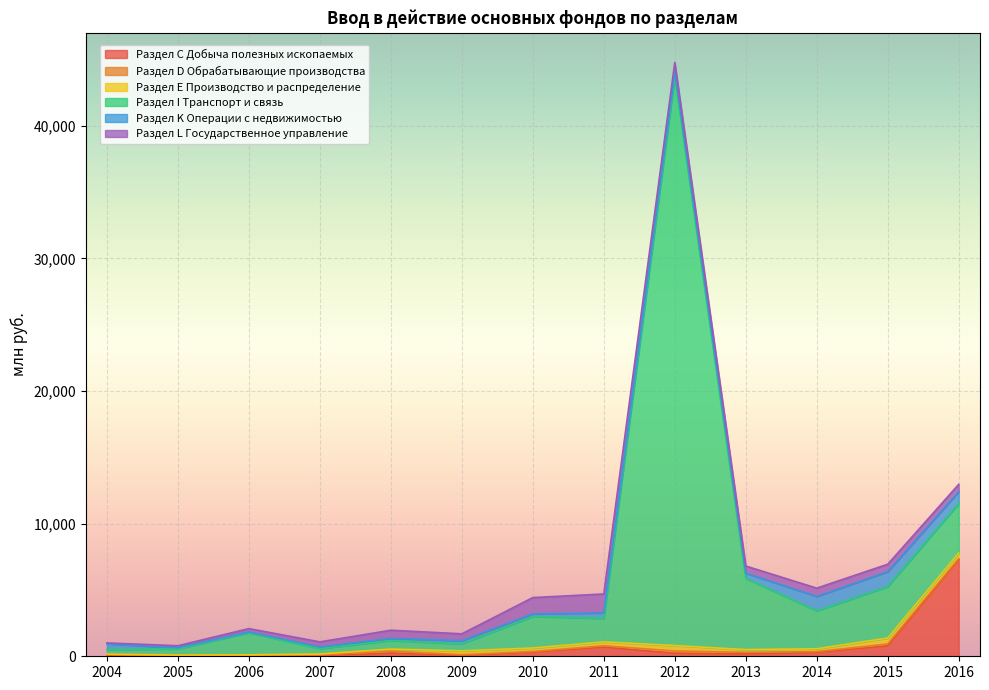

True or false: Раздел I Транспорт и связь has a value of 3136 at 2011.

False